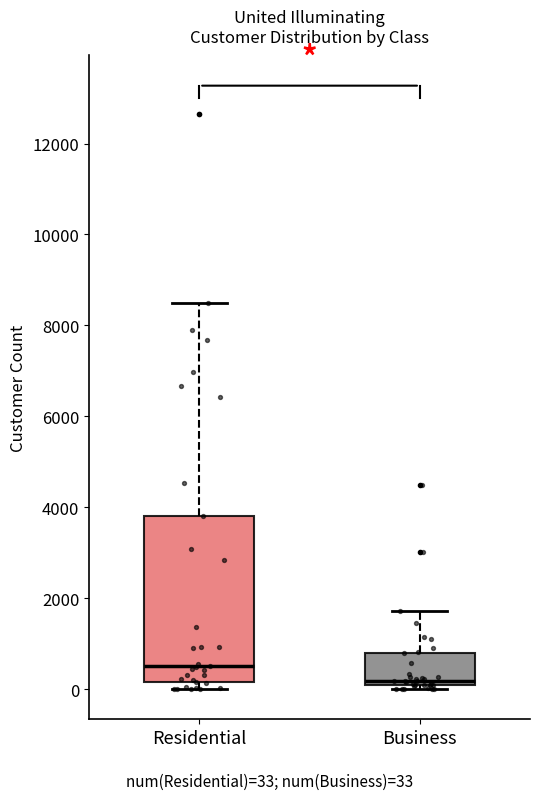

Which box is the tallest, from its lower edge to its upper edge?

Residential